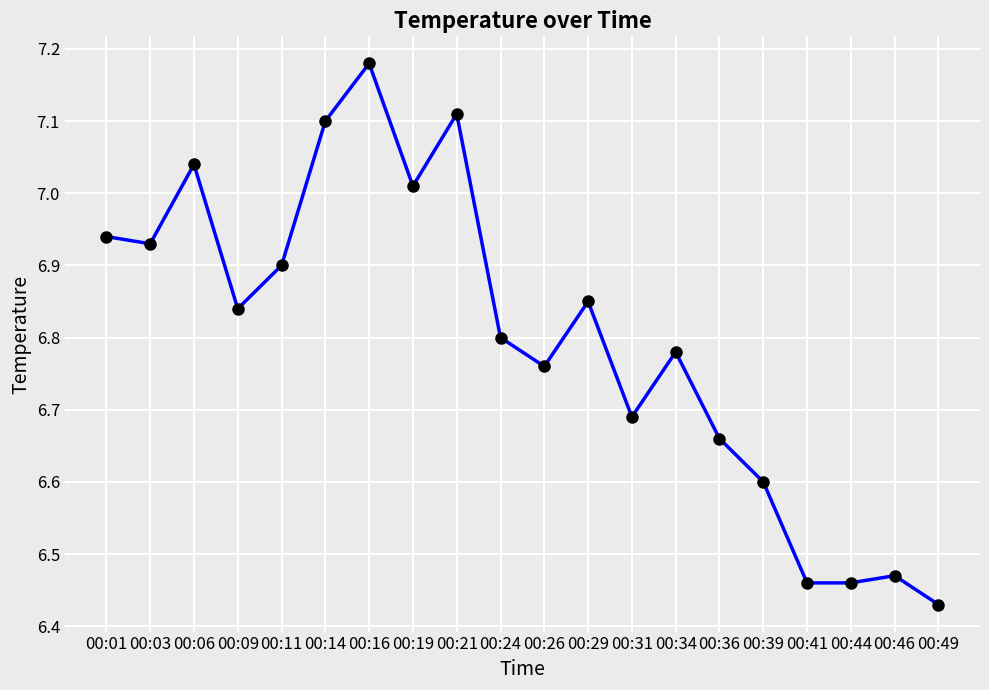

What is the sum of the values at 00:49 and 00:24?

13.2